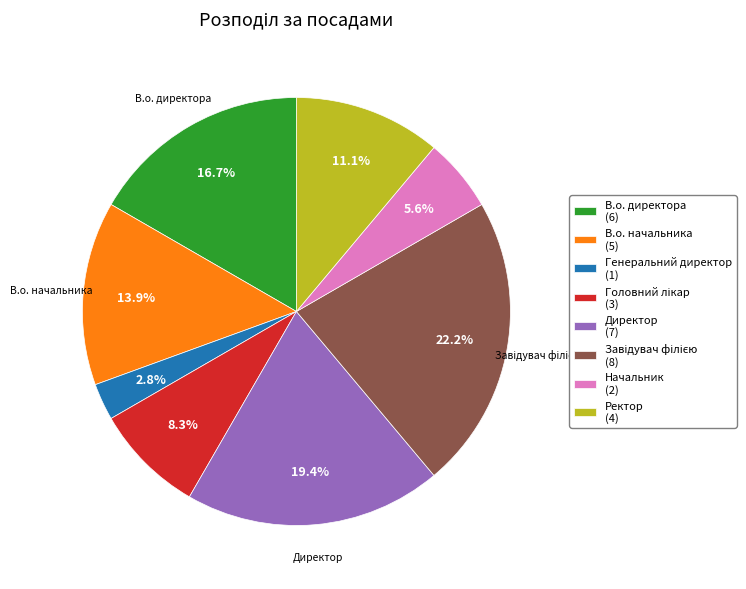

Is there a majority slice in this chart?

No